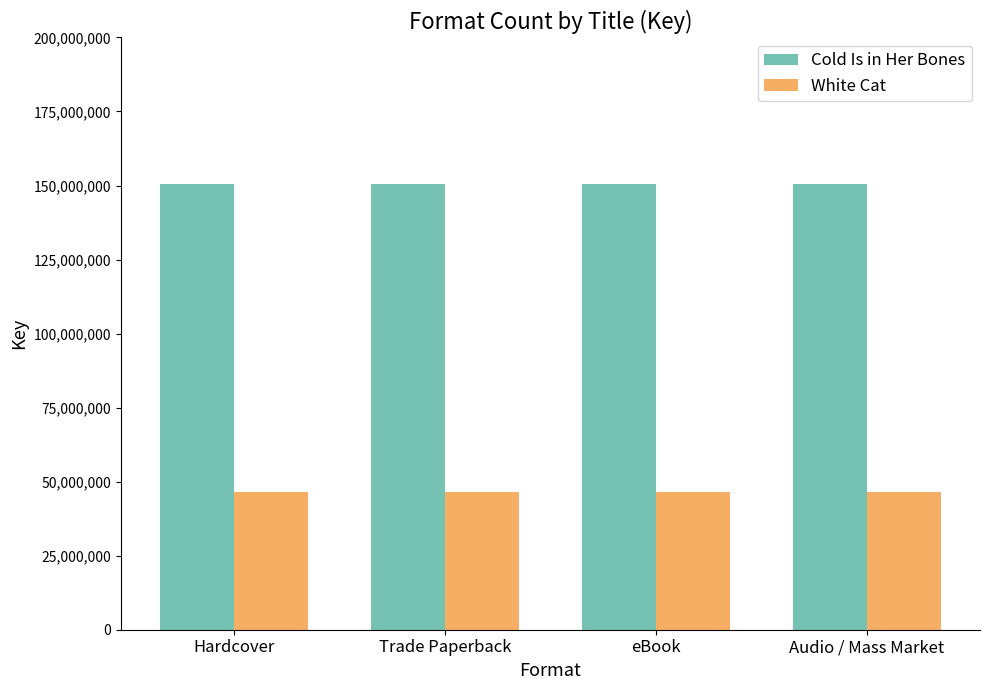

Read the White Cat value at Hardcover.

46644113